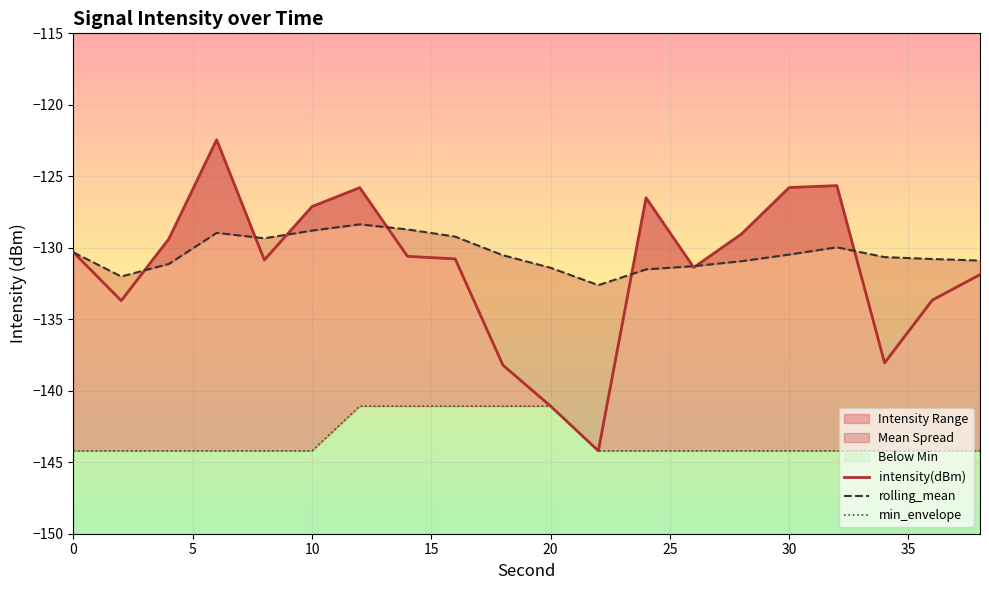

How many data points in intensity(dBm) are above -130?

8